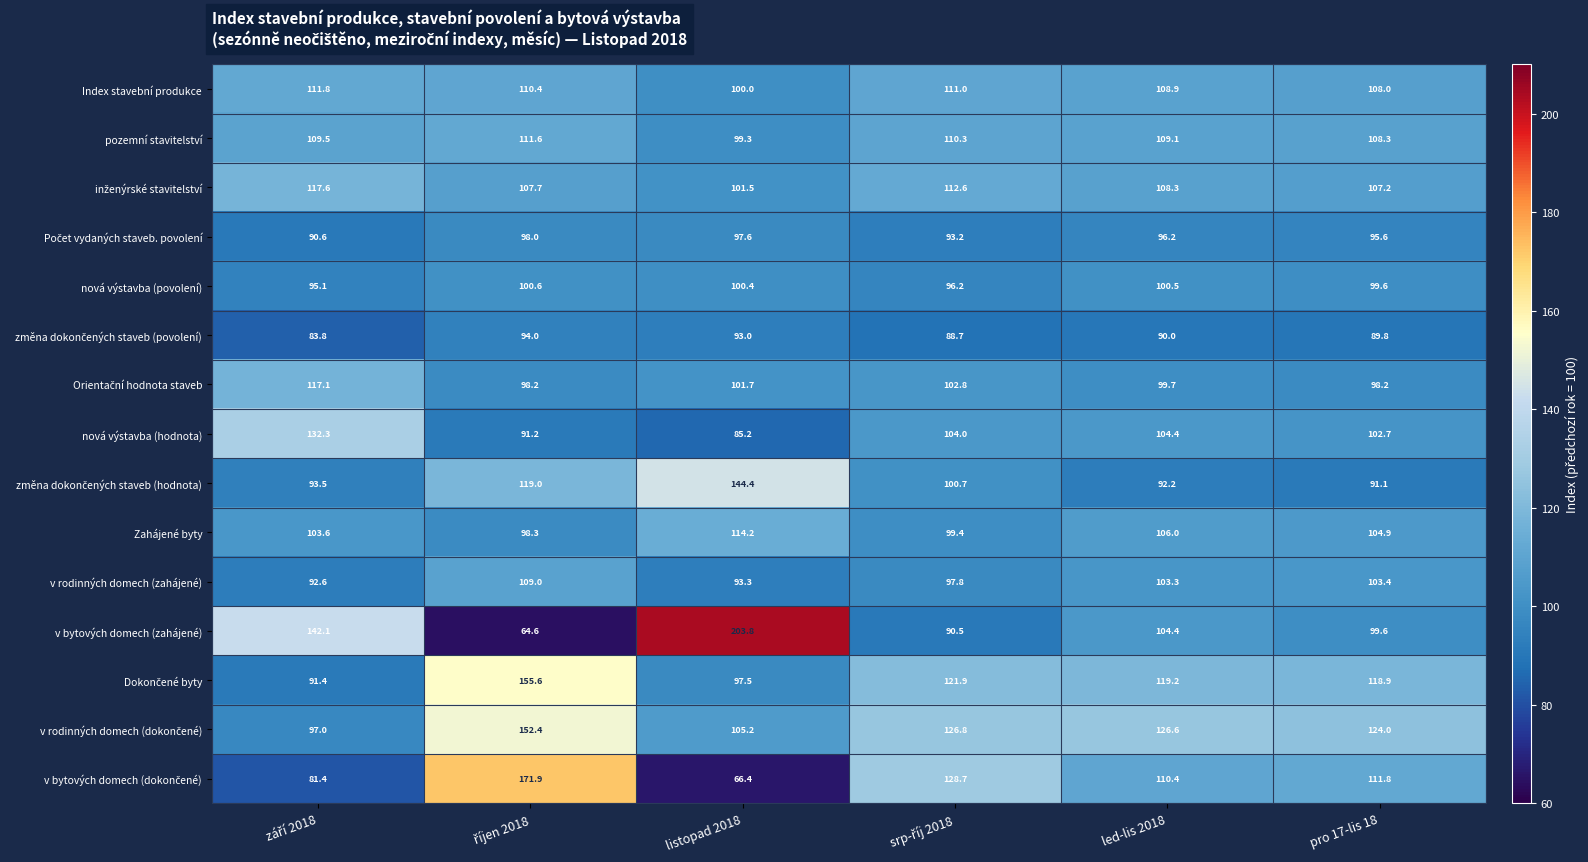

What is the sum of all nová výstavba (povolení) values?

592.4